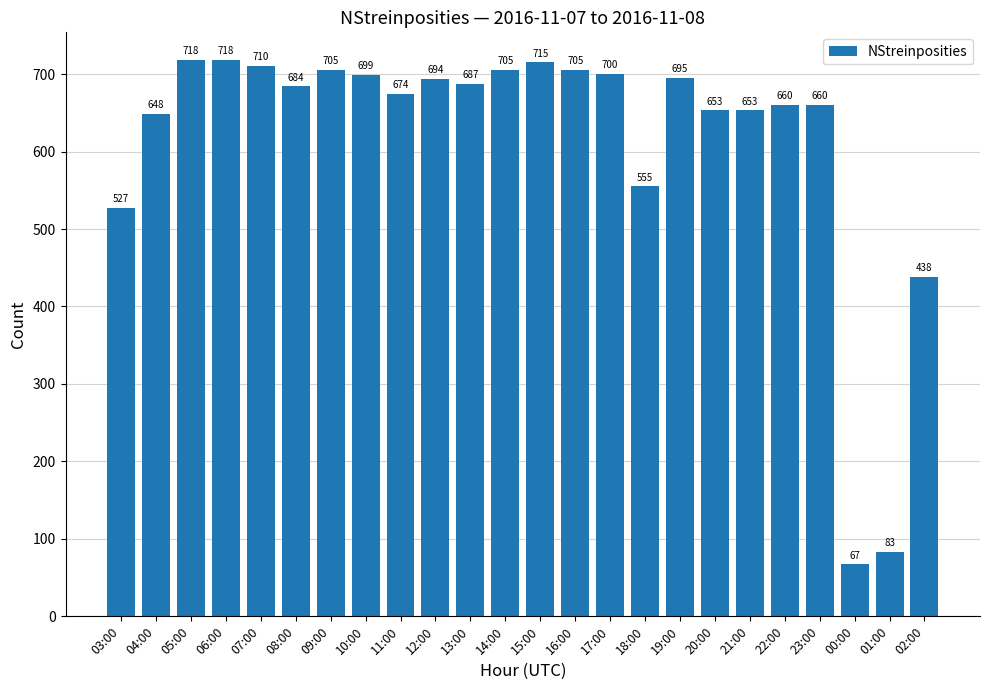

What is the change in value from 04:00 to 22:00?

+12